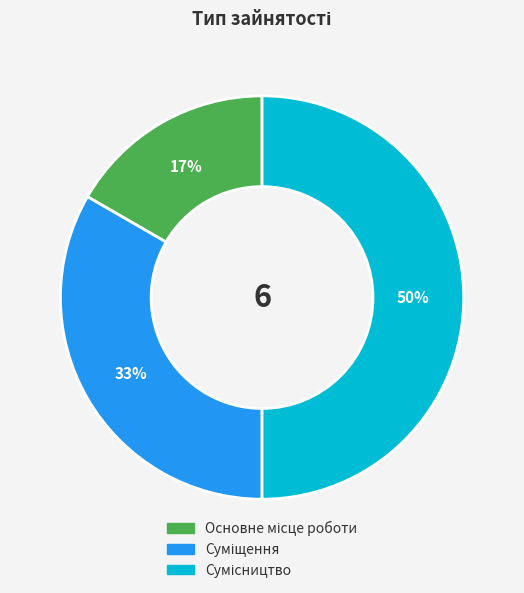

To the nearest percent, what is the difference between the largest and smallest slice percentages?

33%